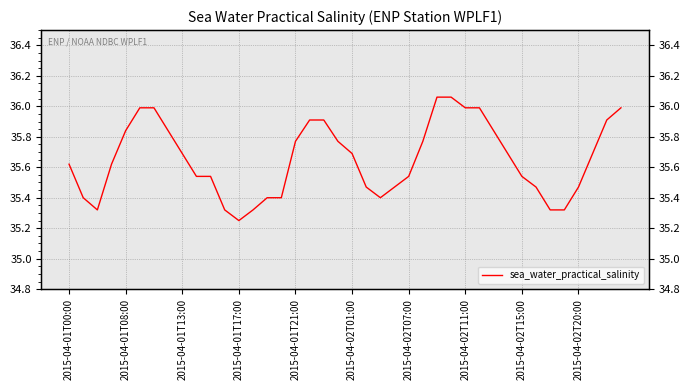

What is the difference between the second highest and minimum values?

0.8